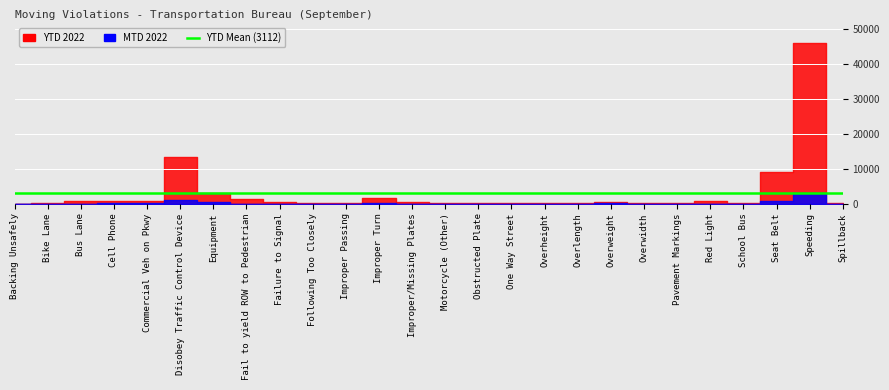

What is the value of the YTD 2022 point at the 19th from the left?

555